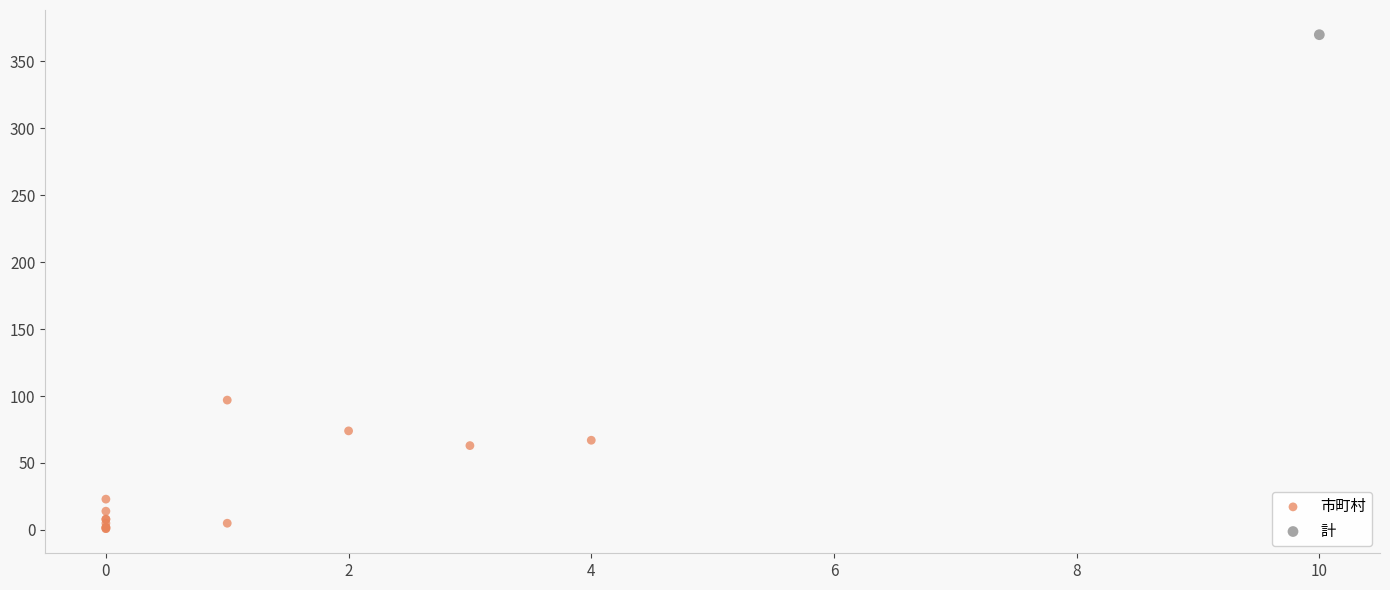

What are all the series names shown in the legend?

市町村, 計